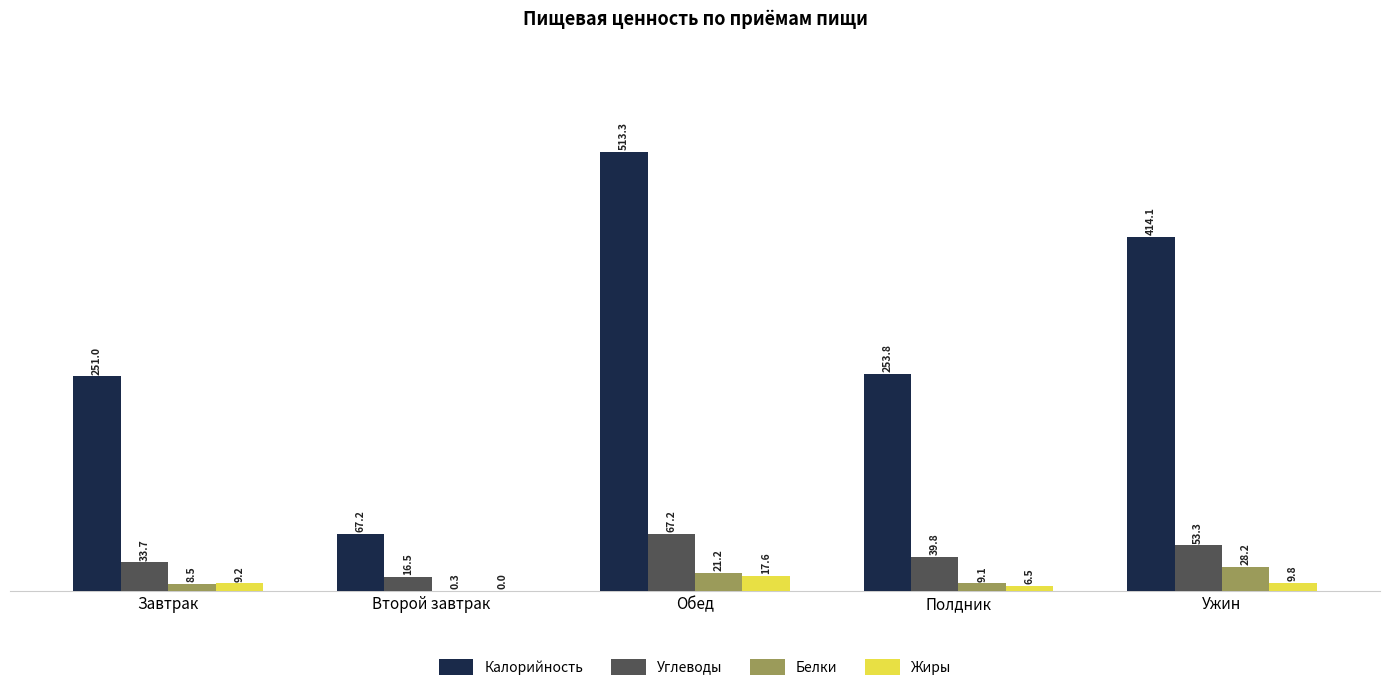

Which category has the highest value in the Калорийность series?

Обед